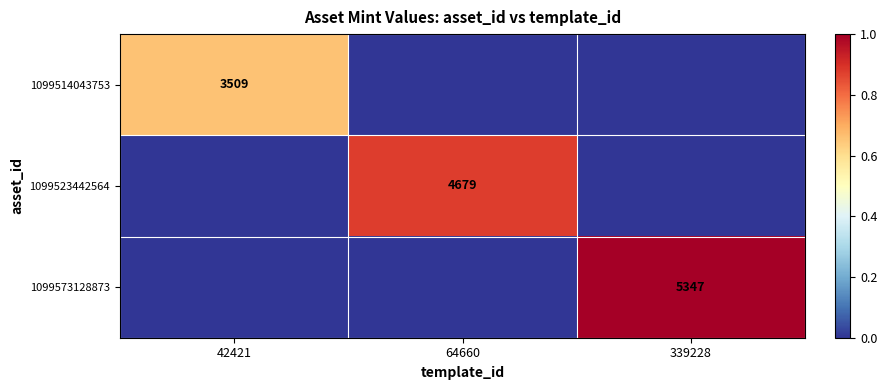

True or false: 1099523442564 has a value of 4679 at 64660.

True